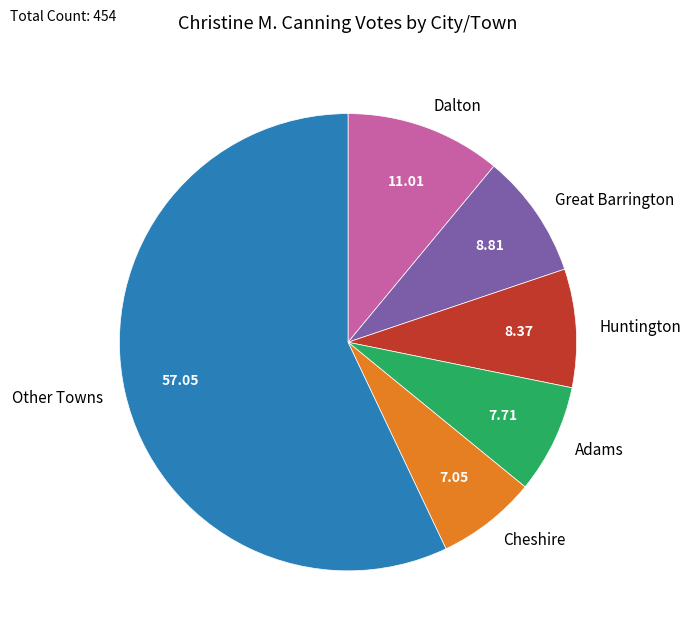

Approximately how many times larger is the value at Other Towns compared to Dalton?

5.2